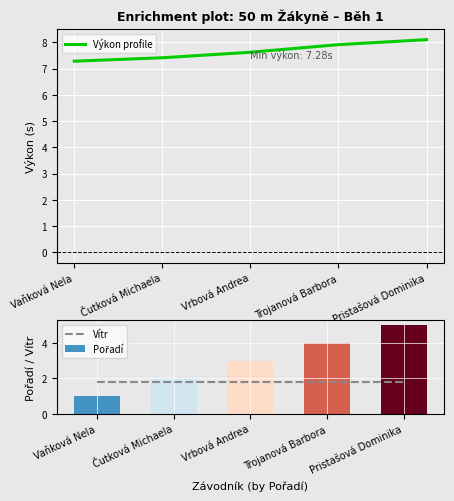

What is the value of the Vítr bar at the 1st from the left?

1.8